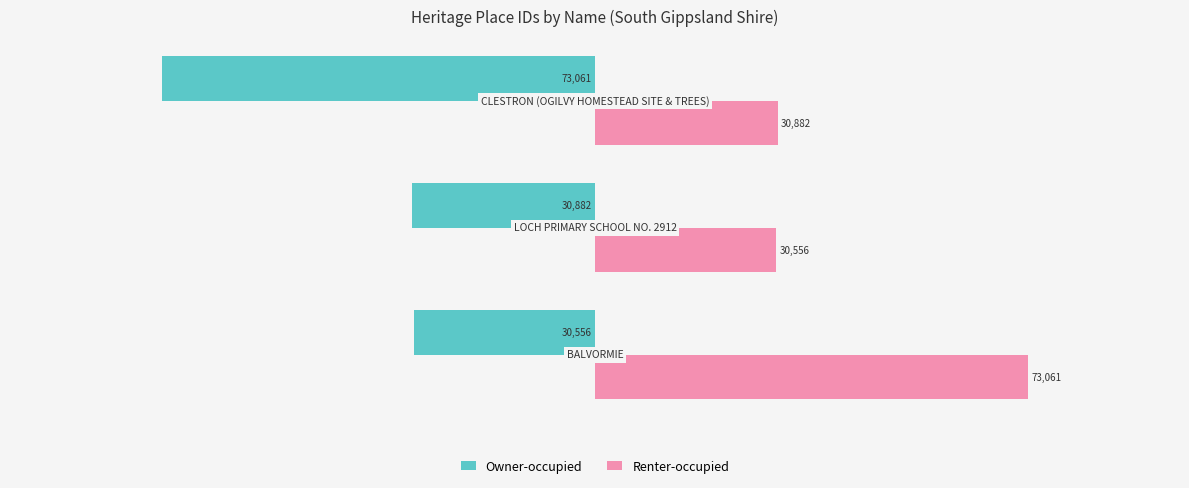

What is the difference between the maximum and minimum values in the Owner-occupied series?

42505